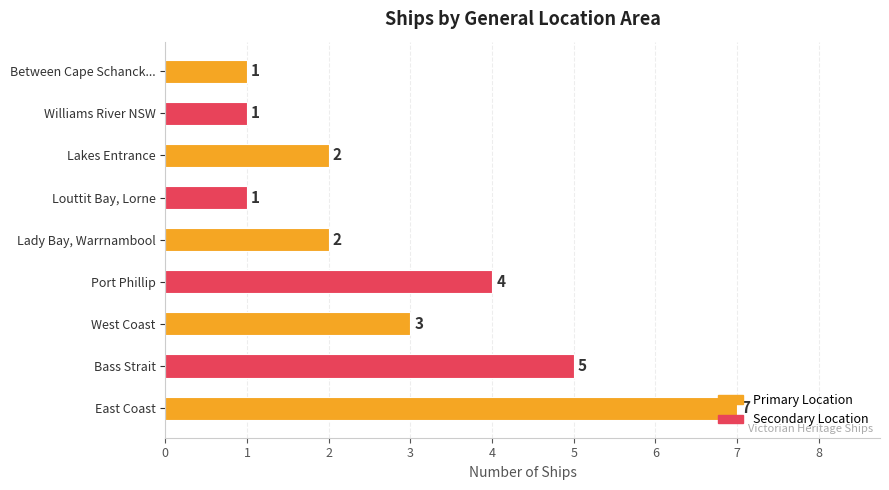

What is the change in value from East Coast to Port Phillip?

-3